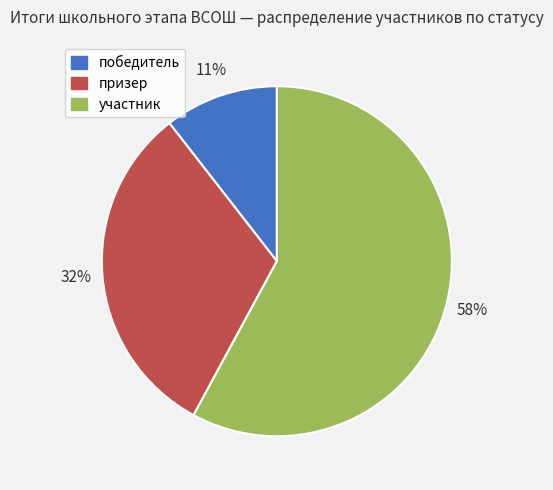

To the nearest percent, what percentage of the pie is победитель?

11%